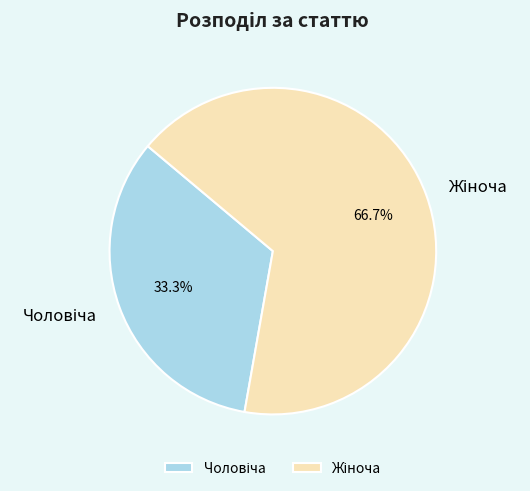

The Чоловіча slice represents 33% of the pie. True or false?

True